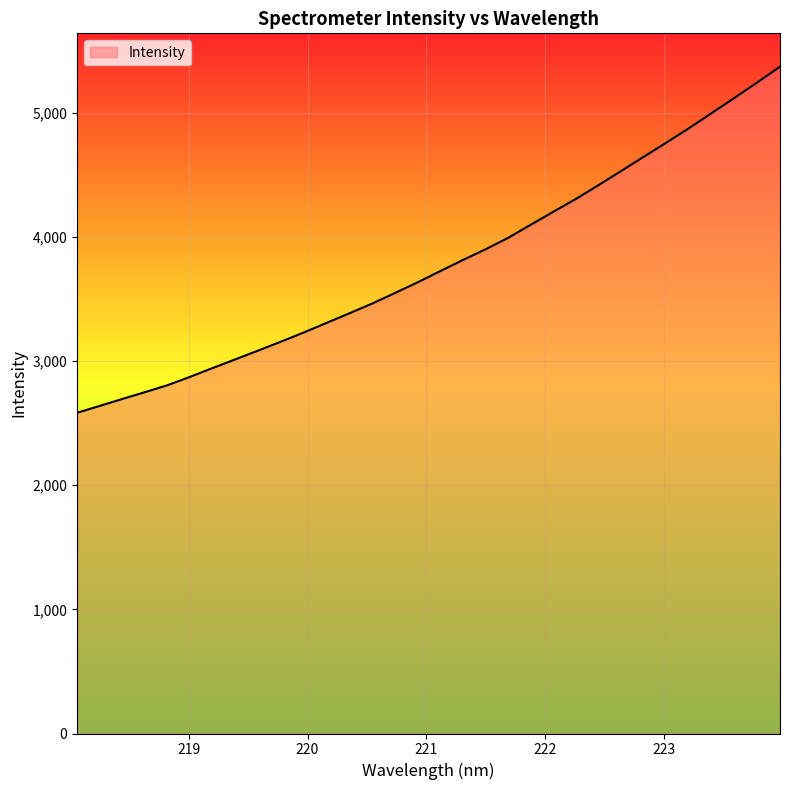

What is the greatest value displayed?

5371.7